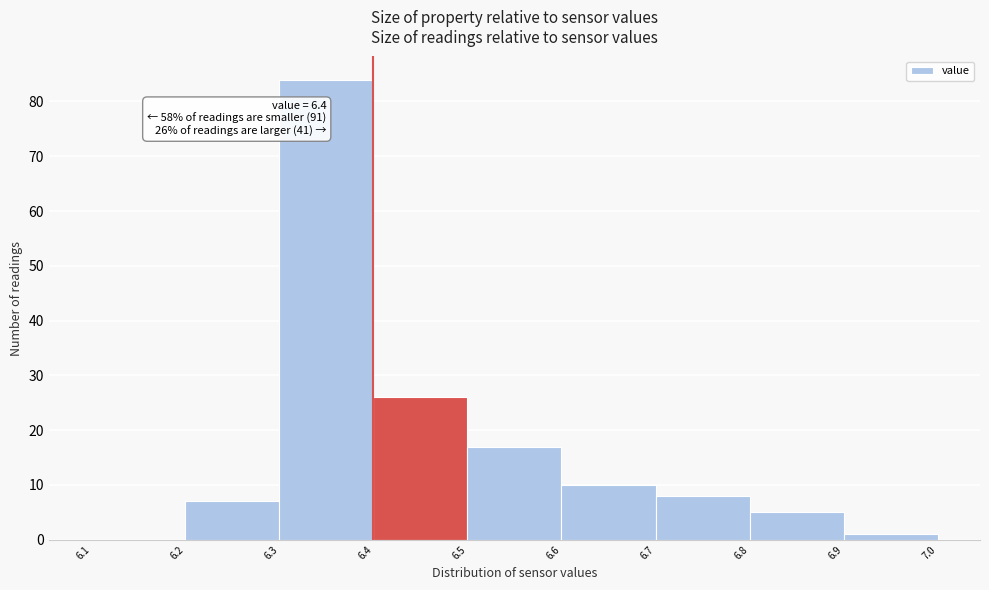

Over which range of the x-axis is the bar tallest?

6.3 to 6.4